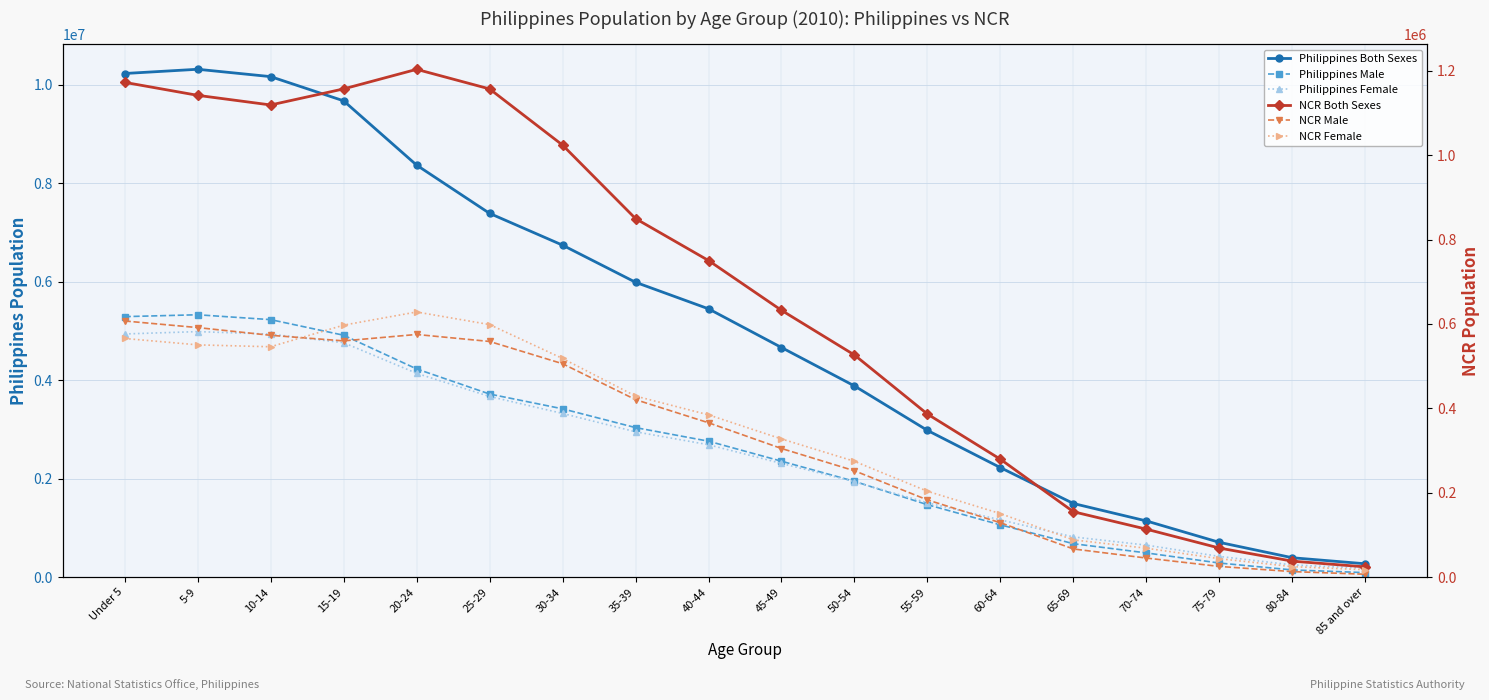

True or false: NCR Female and Philippines Female cross at least once.

False